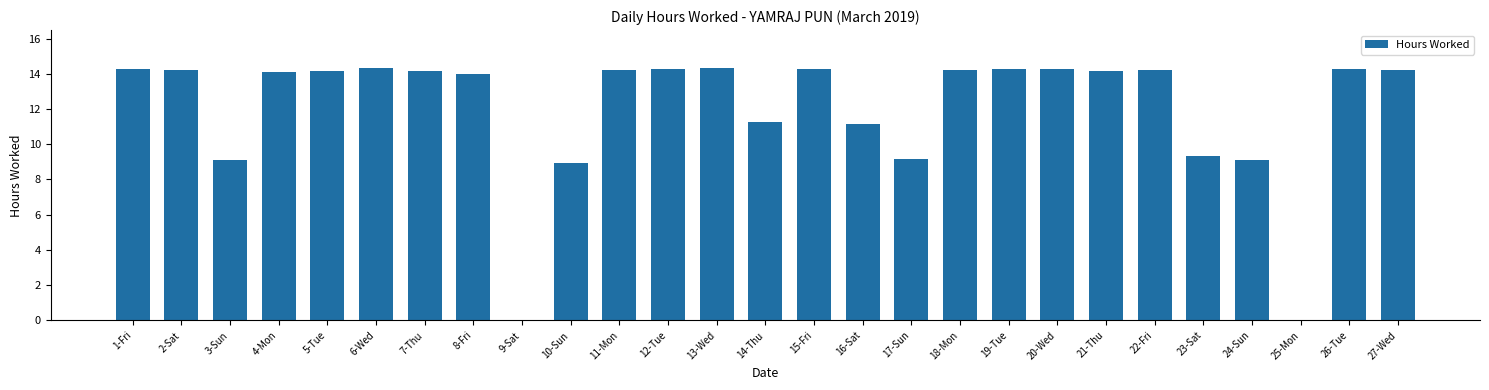

The value at 24-Sun is 9.1. True or false?

True